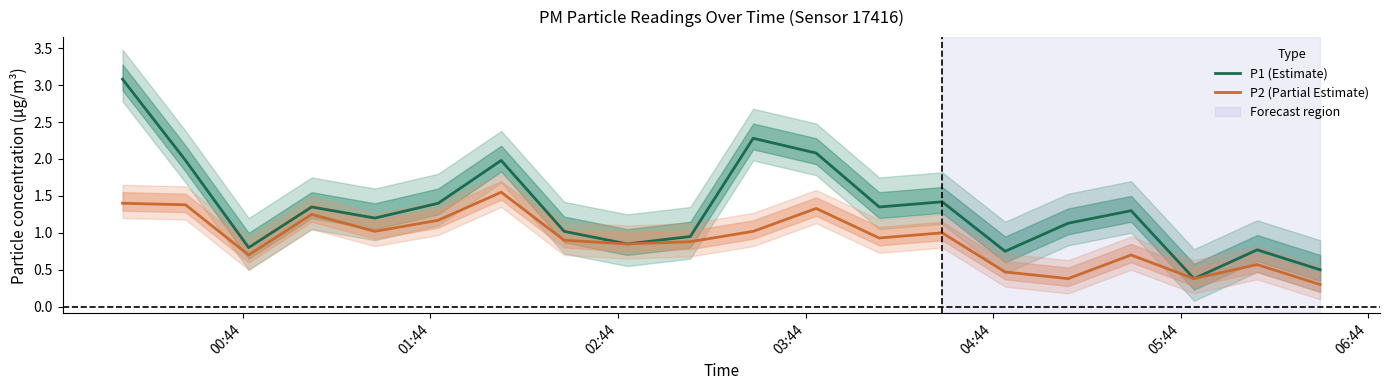

How many lines are shown in the chart?

2